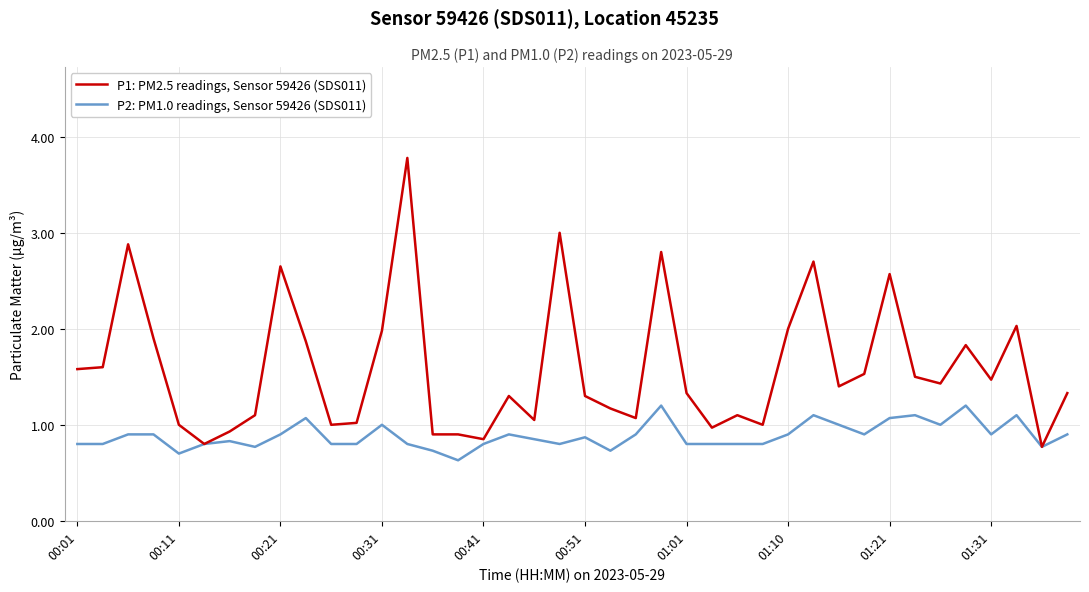

True or false: P2: PM1.0 readings, Sensor 59426 (SDS011) has more than 2 interior local peaks.

True